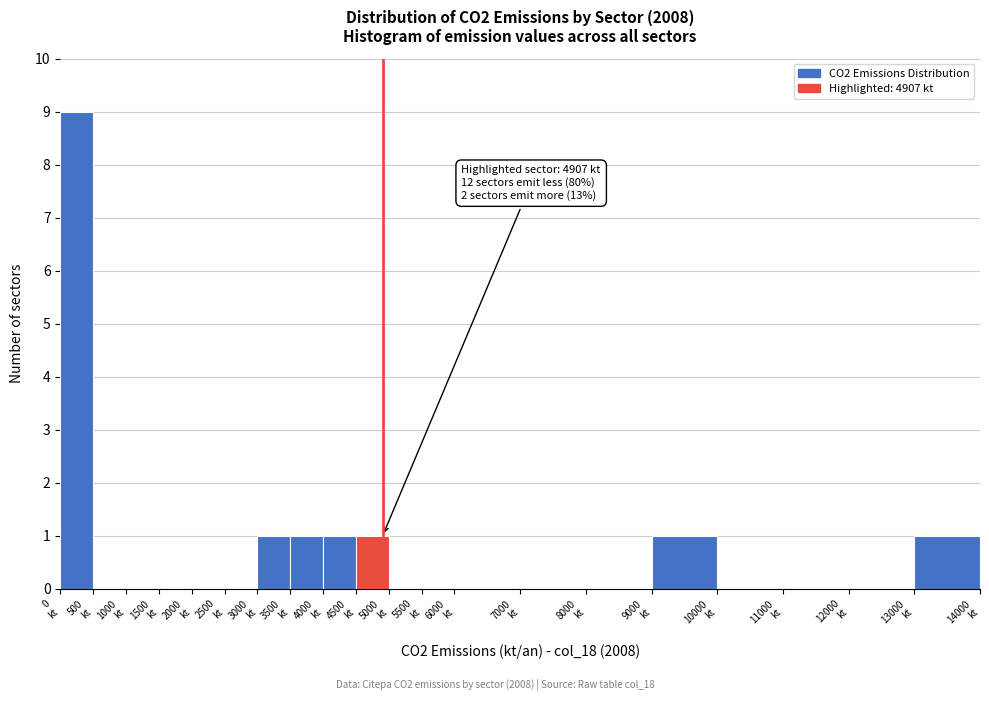

Over which range of the x-axis is the bar tallest?

0 to 500